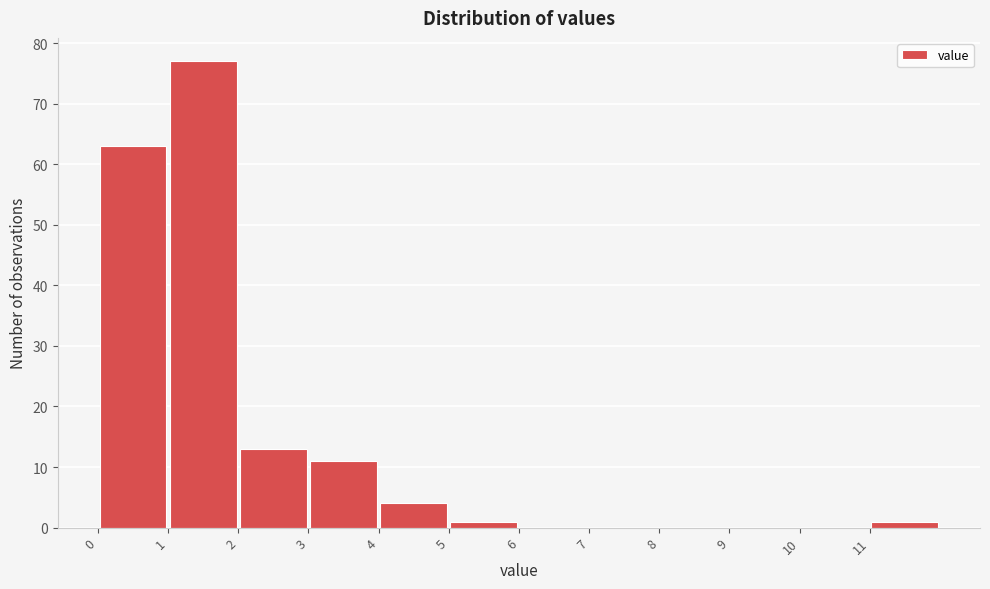

How tall is the bar that spans 2 to 3 on the x-axis? The values are not printed on the chart, so give them approximately, as read against the axis.

13